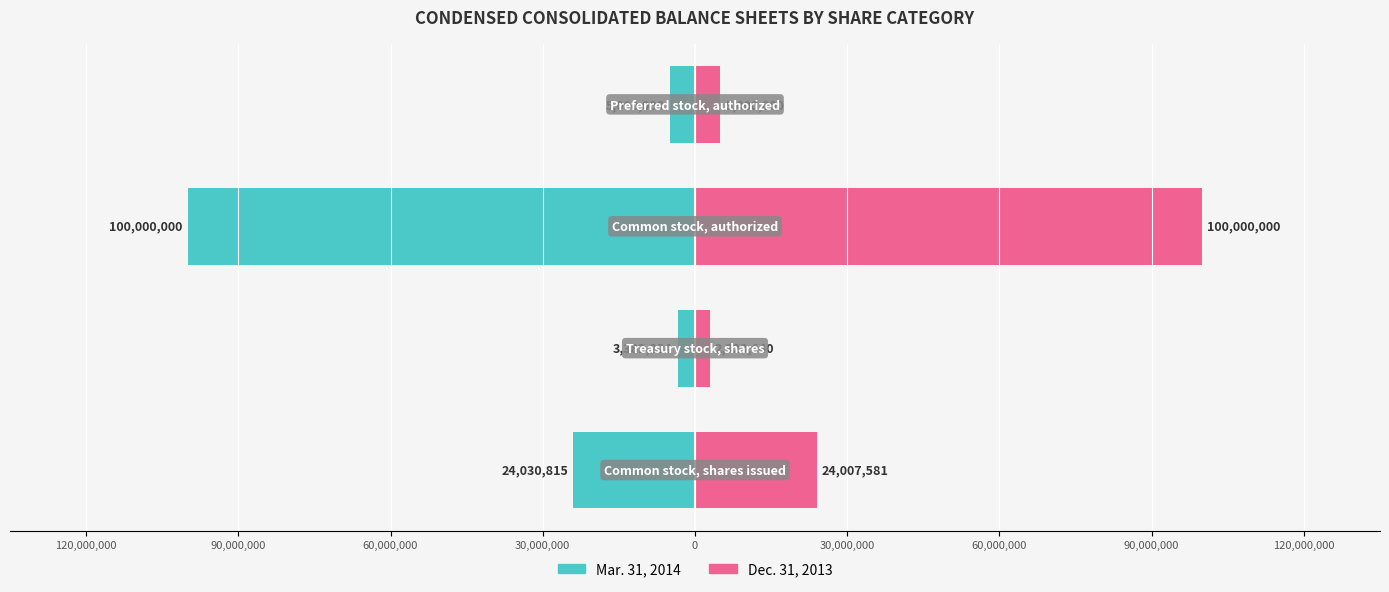

How many groups of bars are there?

4